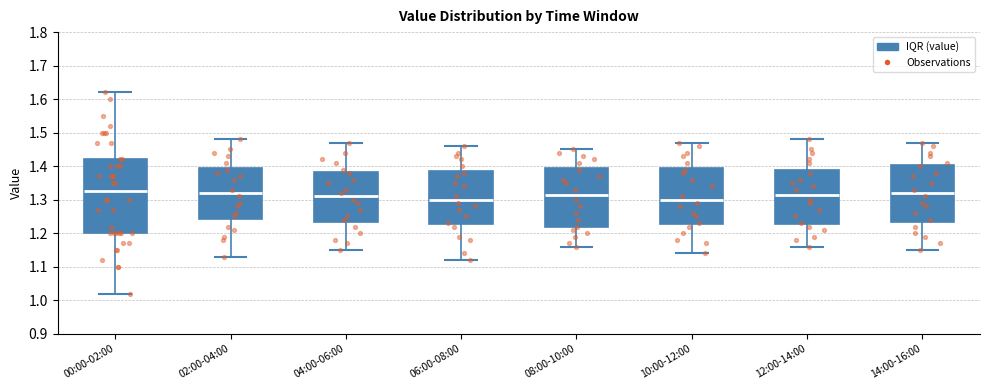

Reading left to right, read every box against the y-axis: the position of its median line, the range the box covers, and the ends of its whiskers. The values are not printed on the chart, so give them approximately, as read against the axis.

00:00-02:00: median 1.33, box 1.20 to 1.42, whiskers 1.02 to 1.62
02:00-04:00: median 1.32, box 1.24 to 1.40, whiskers 1.13 to 1.48
04:00-06:00: median 1.31, box 1.24 to 1.38, whiskers 1.15 to 1.47
06:00-08:00: median 1.30, box 1.23 to 1.39, whiskers 1.12 to 1.46
08:00-10:00: median 1.32, box 1.22 to 1.40, whiskers 1.16 to 1.45
10:00-12:00: median 1.30, box 1.23 to 1.40, whiskers 1.14 to 1.47
12:00-14:00: median 1.32, box 1.23 to 1.39, whiskers 1.16 to 1.48
14:00-16:00: median 1.32, box 1.24 to 1.40, whiskers 1.15 to 1.47